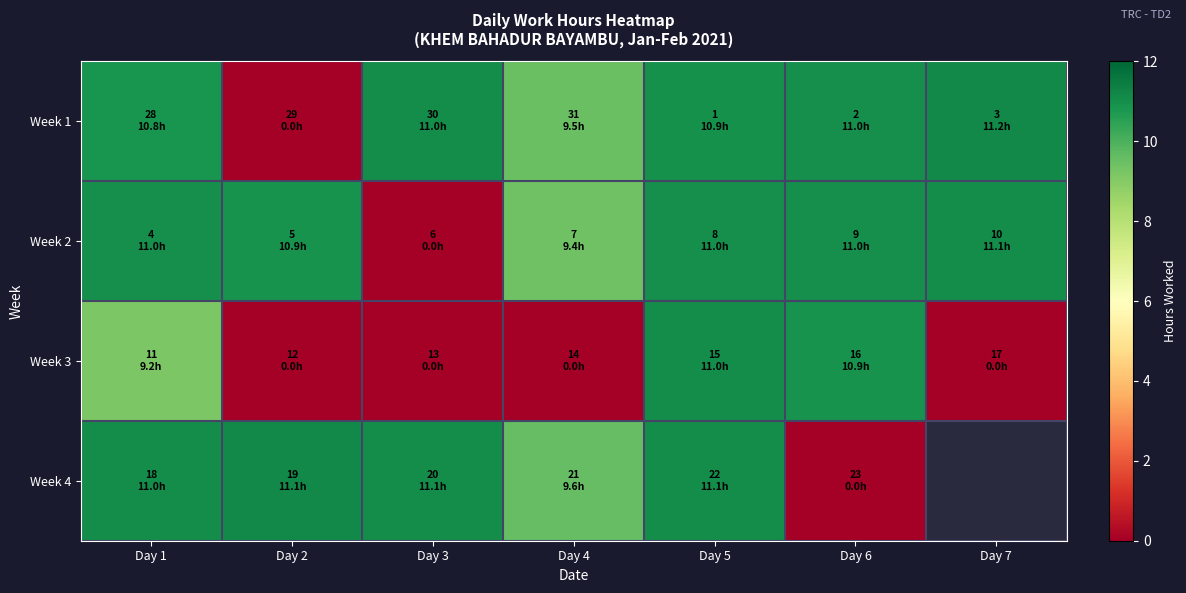

Which series changed the most between Day 2 and Day 3?

Week 1